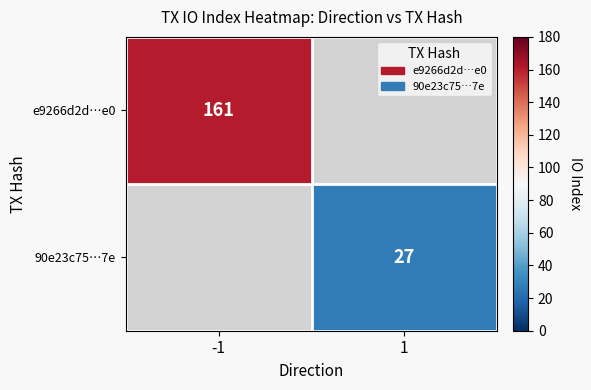

True or false: e9266d2d…e0 has a value of 270 at -1.

False